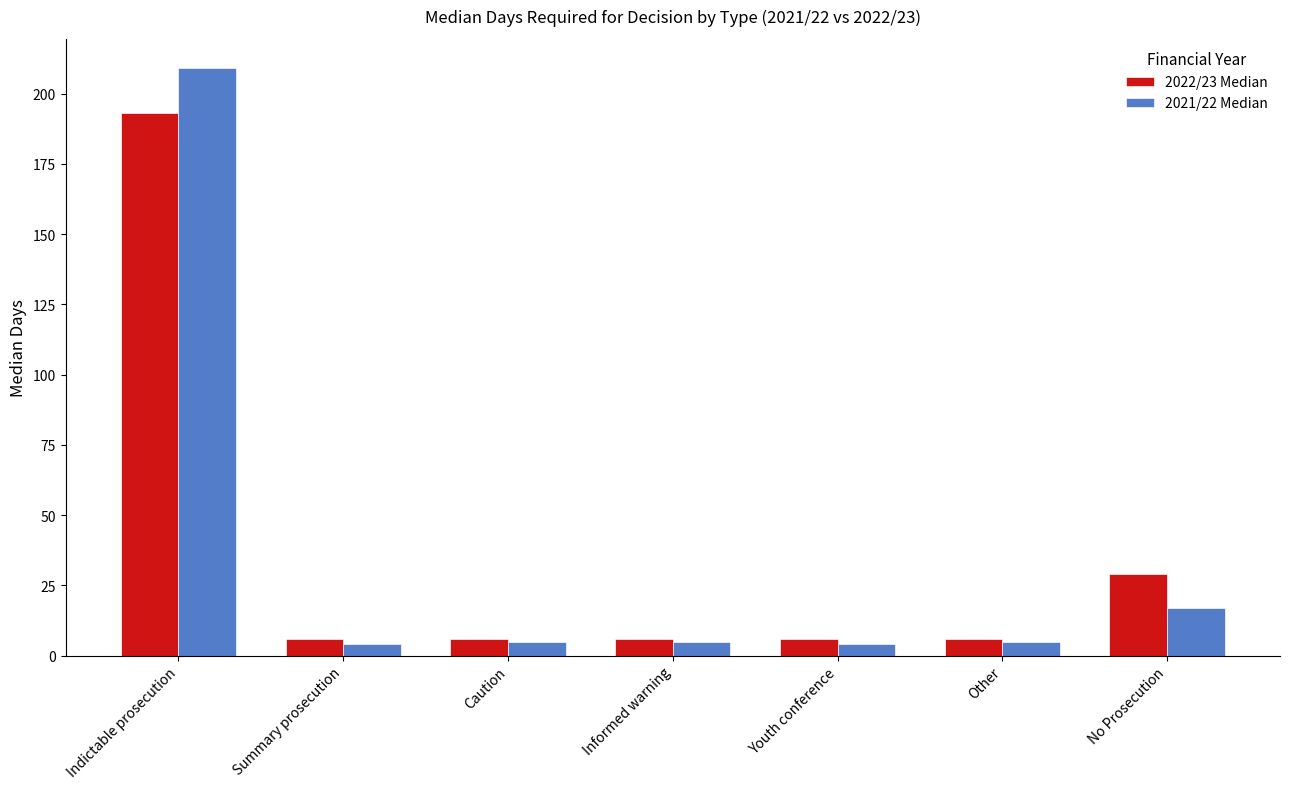

How many bars are there in each group?

2